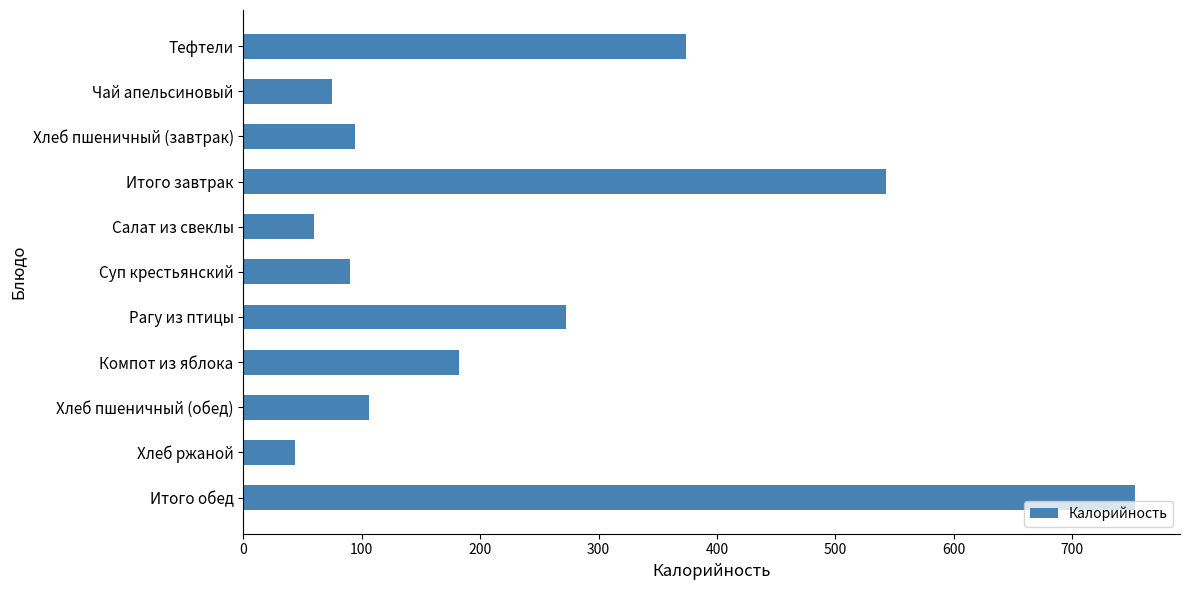

Count the number of categories in the chart.

11